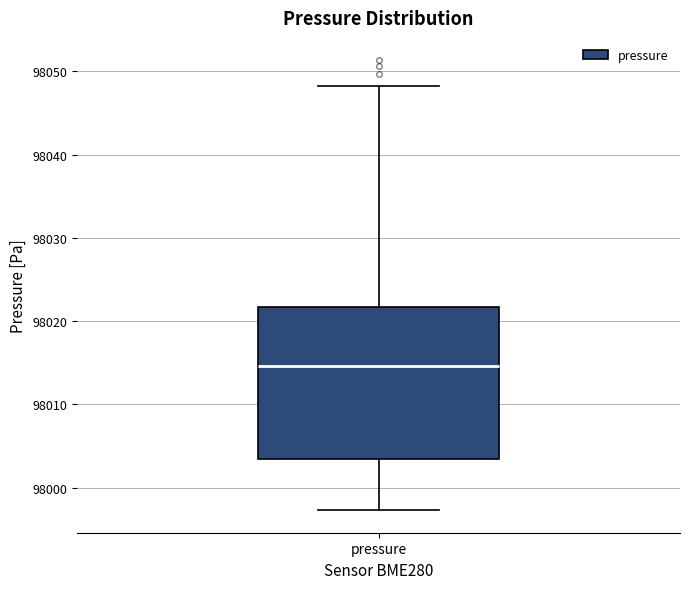

Transcribe this box plot: give where the median line is, the range the box spans, and where the two whiskers end, as read against the y-axis. The values are not printed on the chart, so give them approximately, as read against the axis.

median 98015, box 98003 to 98022, whiskers 97997 to 98048